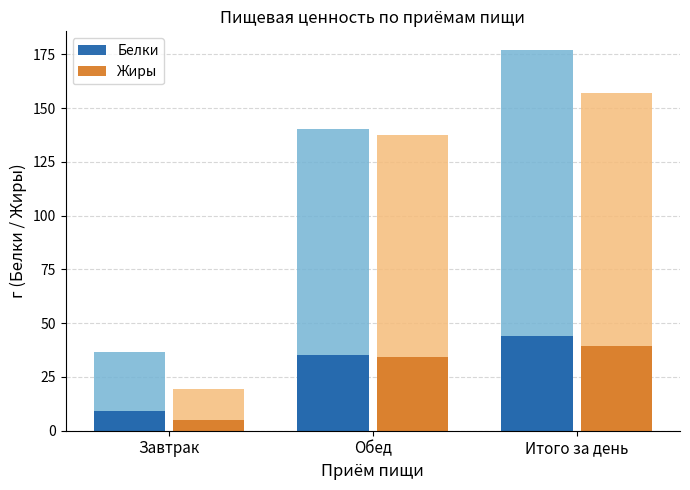

What is the approximate value of Жиры at Итого за день?

39.3